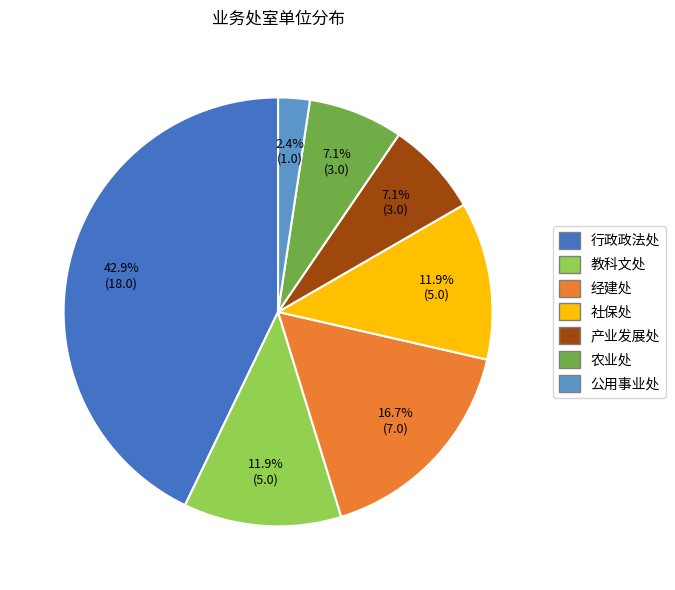

How many slices are in this pie chart?

7